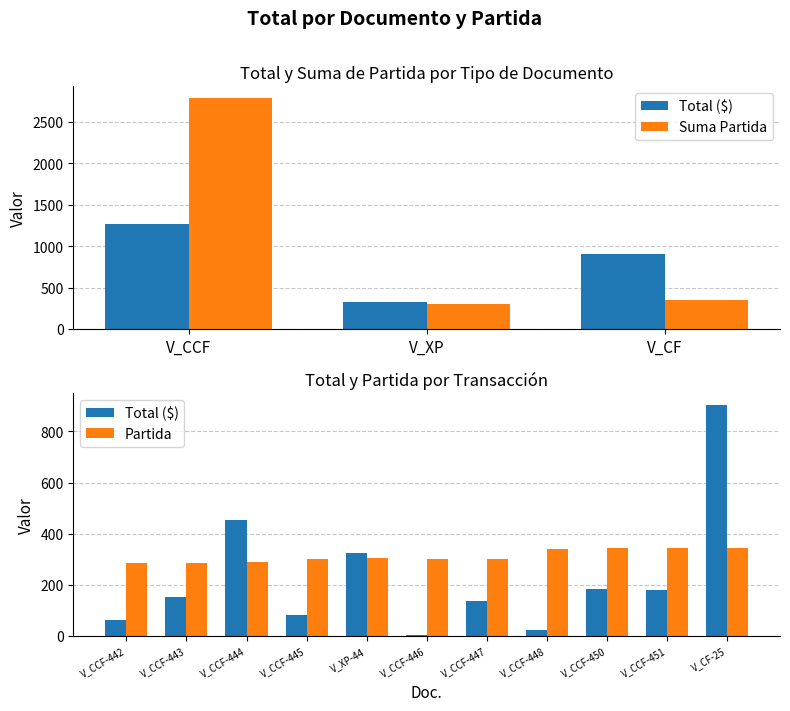

Which series has the largest total across all categories?

Partida